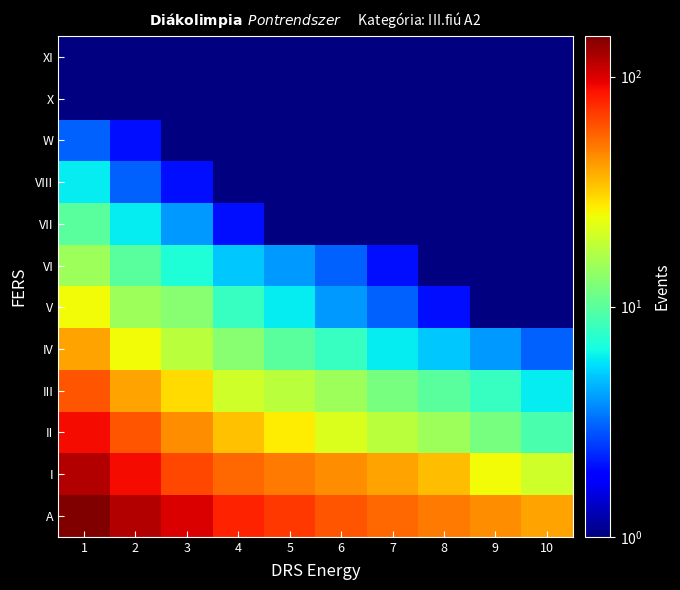

Which series has the largest total across all categories?

A